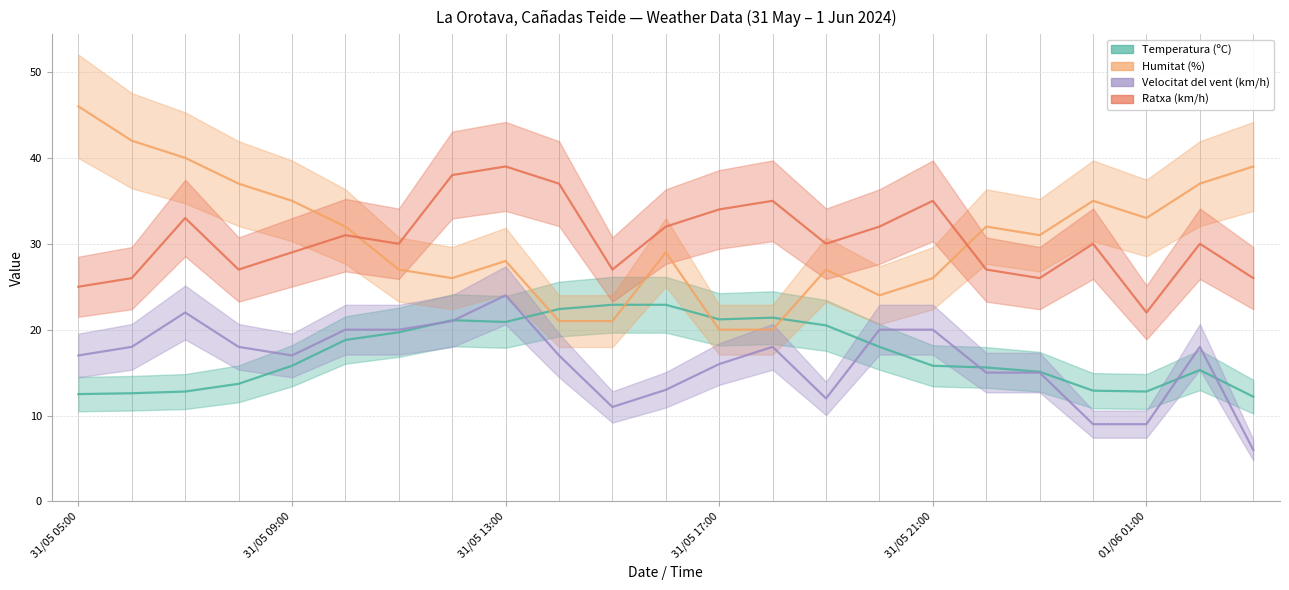

How many interior local peaks does the Humitat (%) series have?

5